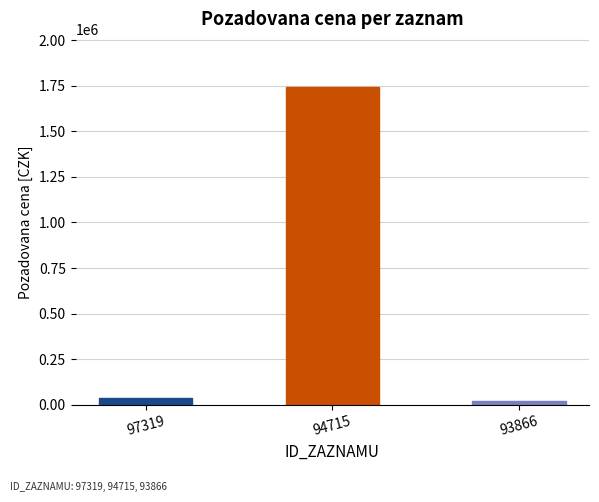

Where is the data nearest to the value 883250?

97319